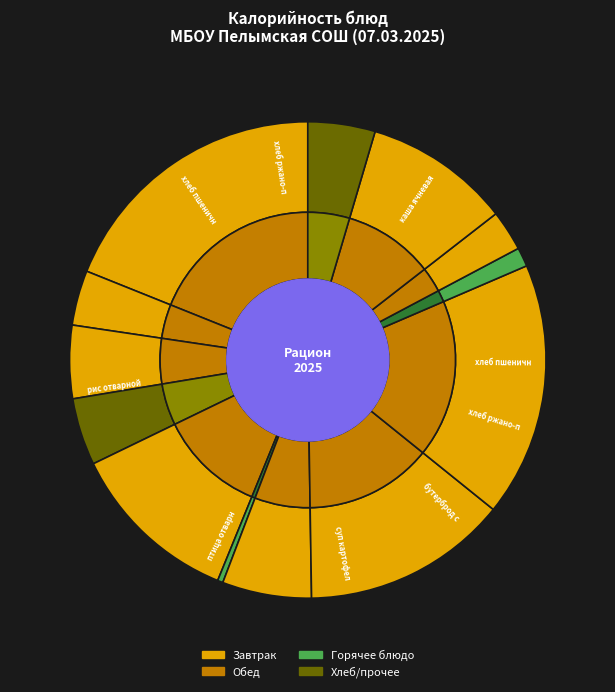

To the nearest percent, what is the average slice percentage?

8%